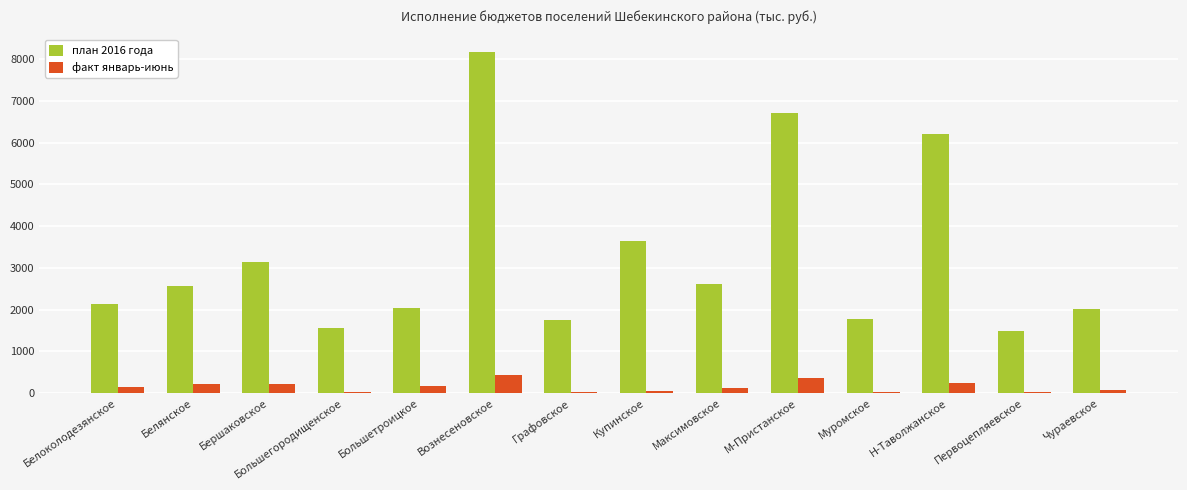

Which label corresponds to the largest value in the chart?

Вознесеновское